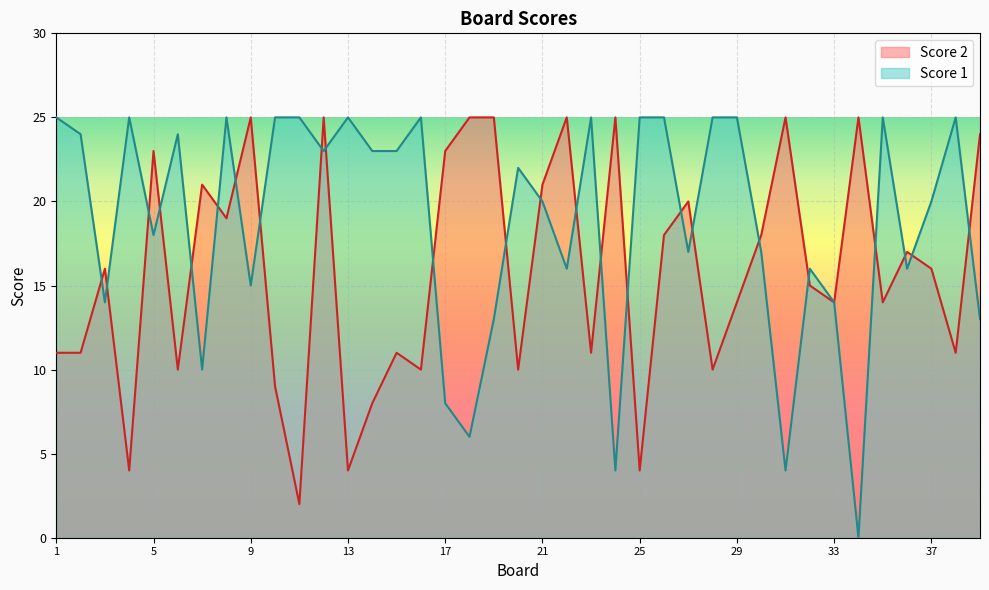

At how many categories does at least one series exceed 4?

39